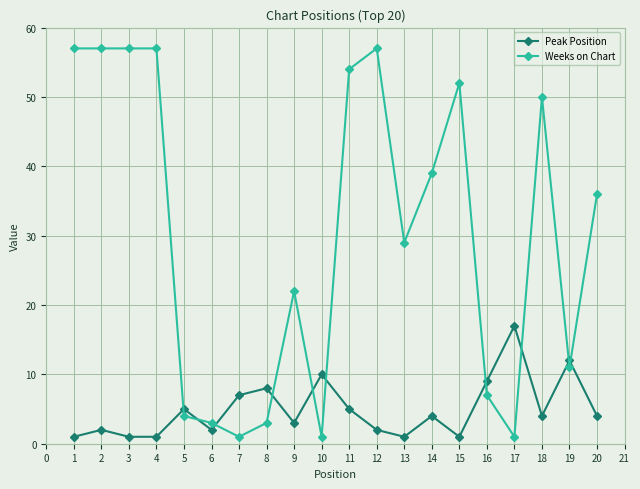

True or false: Weeks on Chart has more than 0 points higher than both neighbors.

True